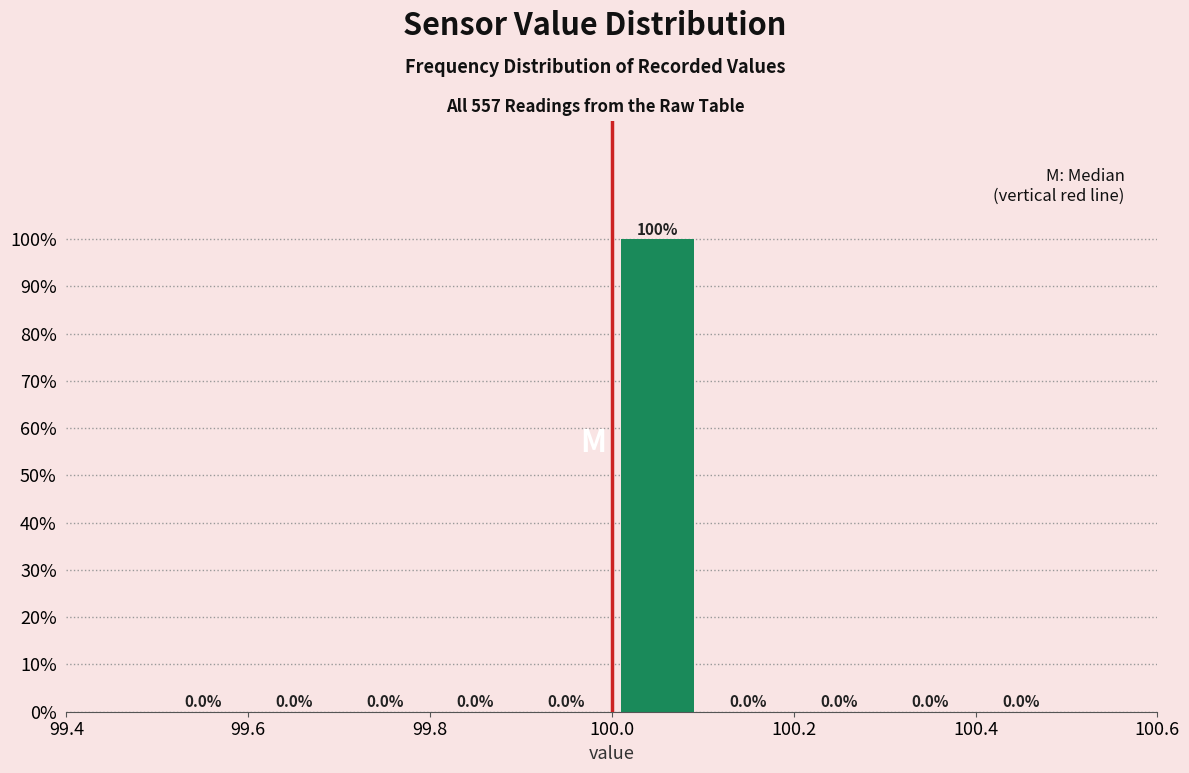

Reading left to right, transcribe this chart: for each bar, give the range it covers on the x-axis and its height.

99.5 to 99.6: 0.0
99.6 to 99.7: 0.0
99.7 to 99.8: 0.0
99.8 to 99.9: 0.0
99.9 to 100.0: 0.0
100.0 to 100.1: 100.0
100.1 to 100.2: 0.0
100.2 to 100.3: 0.0
100.3 to 100.4: 0.0
100.4 to 100.5: 0.0